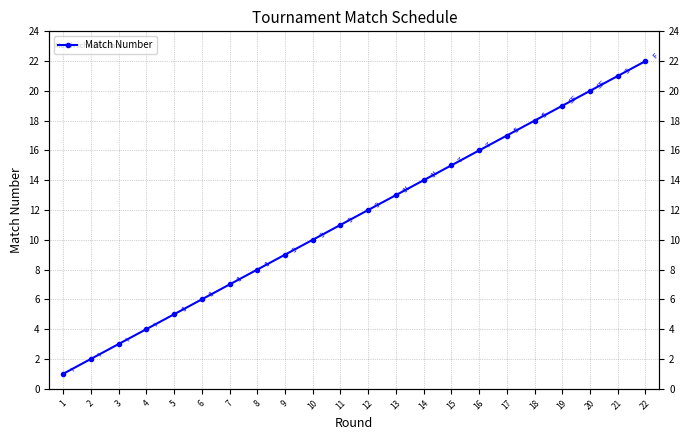

How many lines are shown in the chart?

1